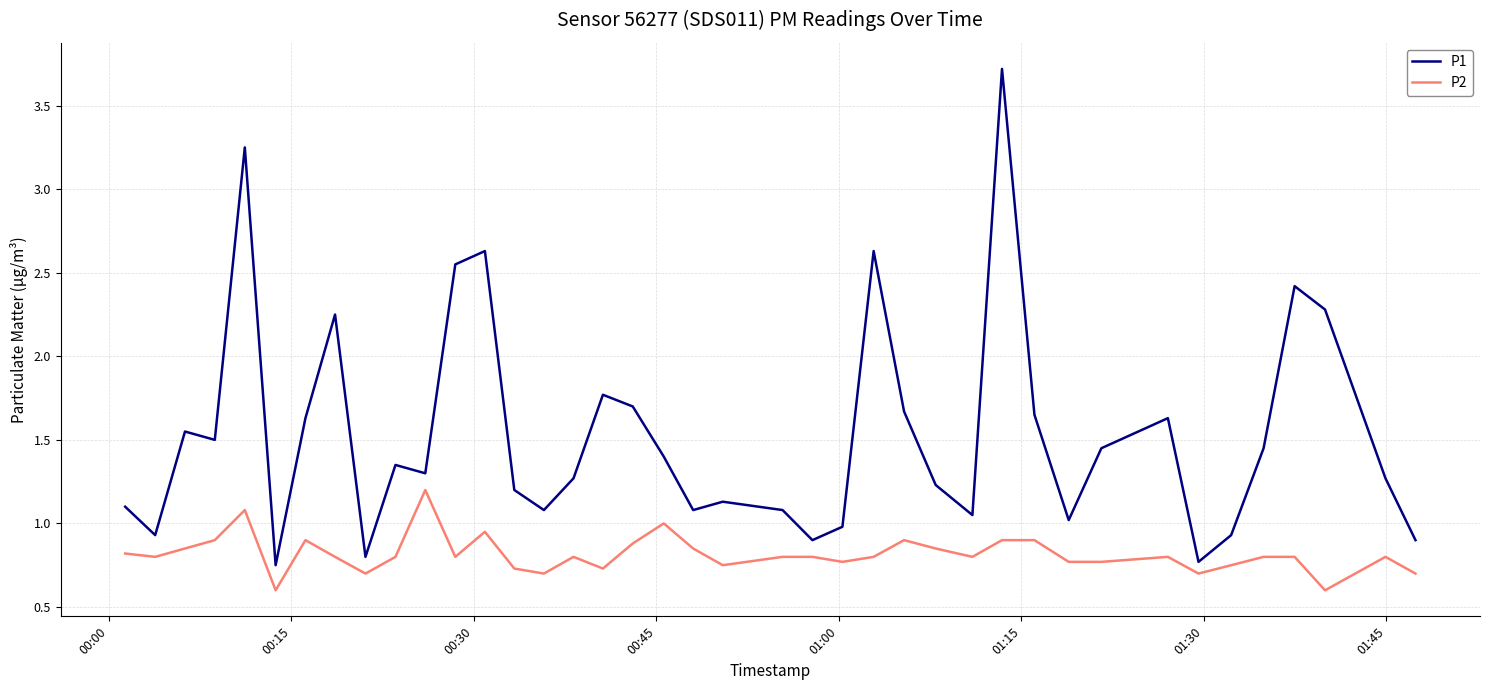

Which series has the largest range (max minus min)?

P1